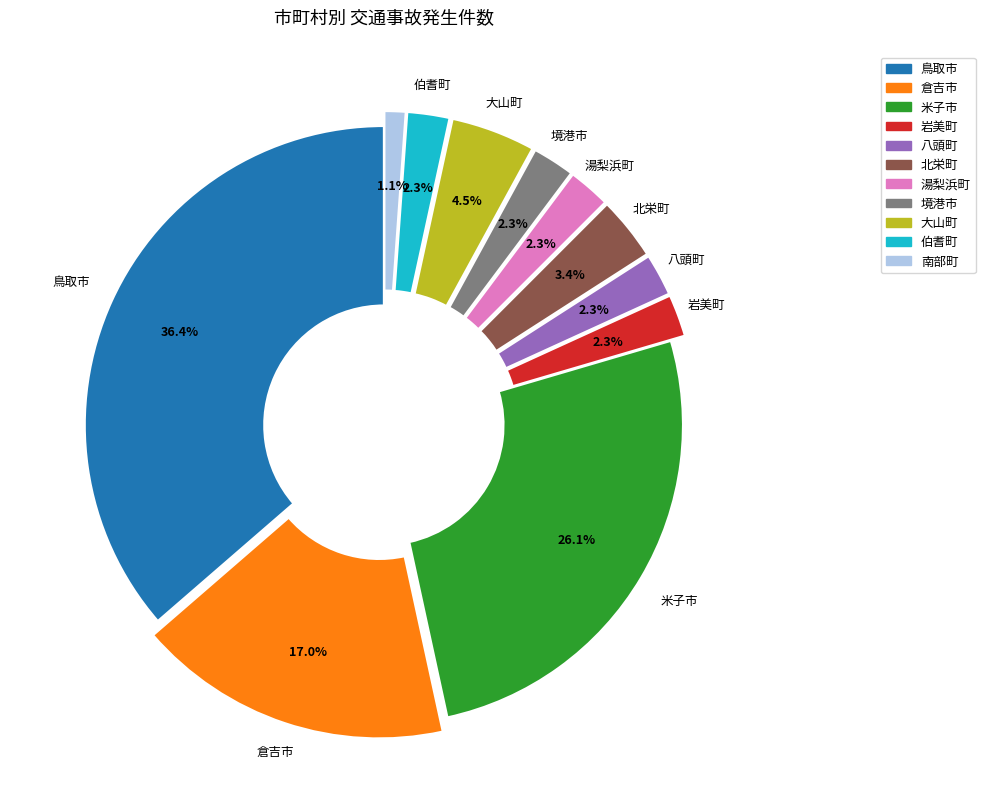

Between 大山町 and 南部町, which is larger?

大山町